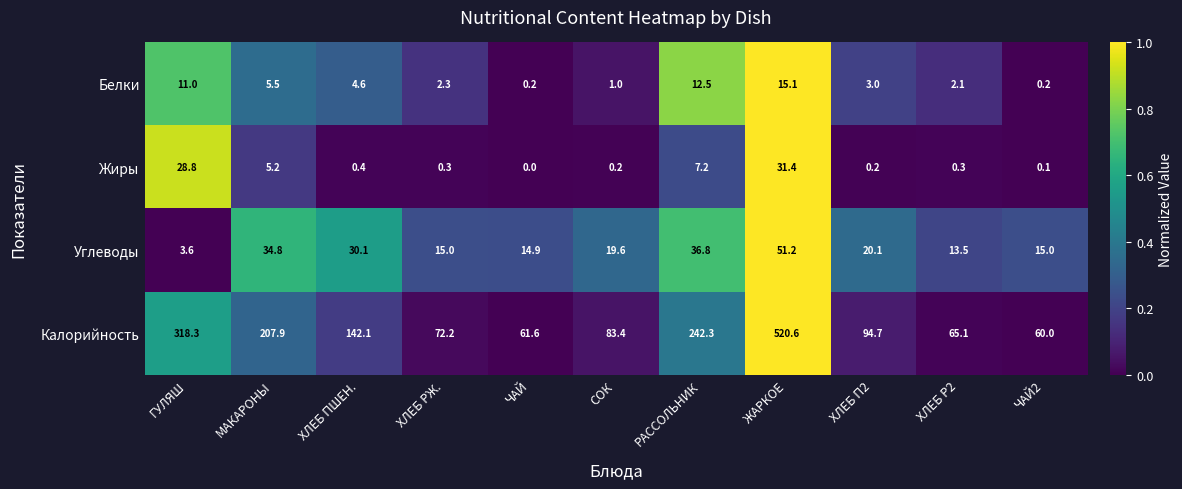

True or false: Калорийность has a value of 242.3 at РАССОЛЬНИК.

True